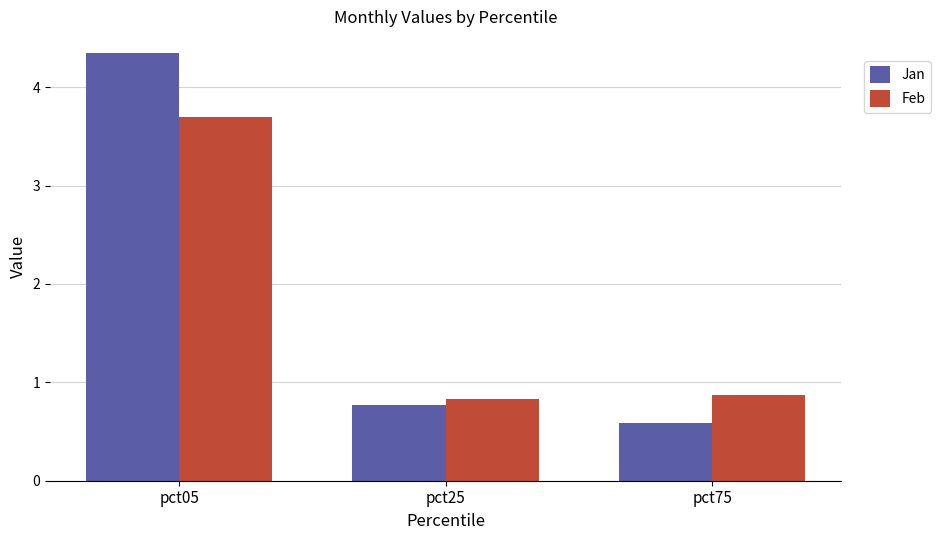

At which category is the sum across all series the highest?

pct05